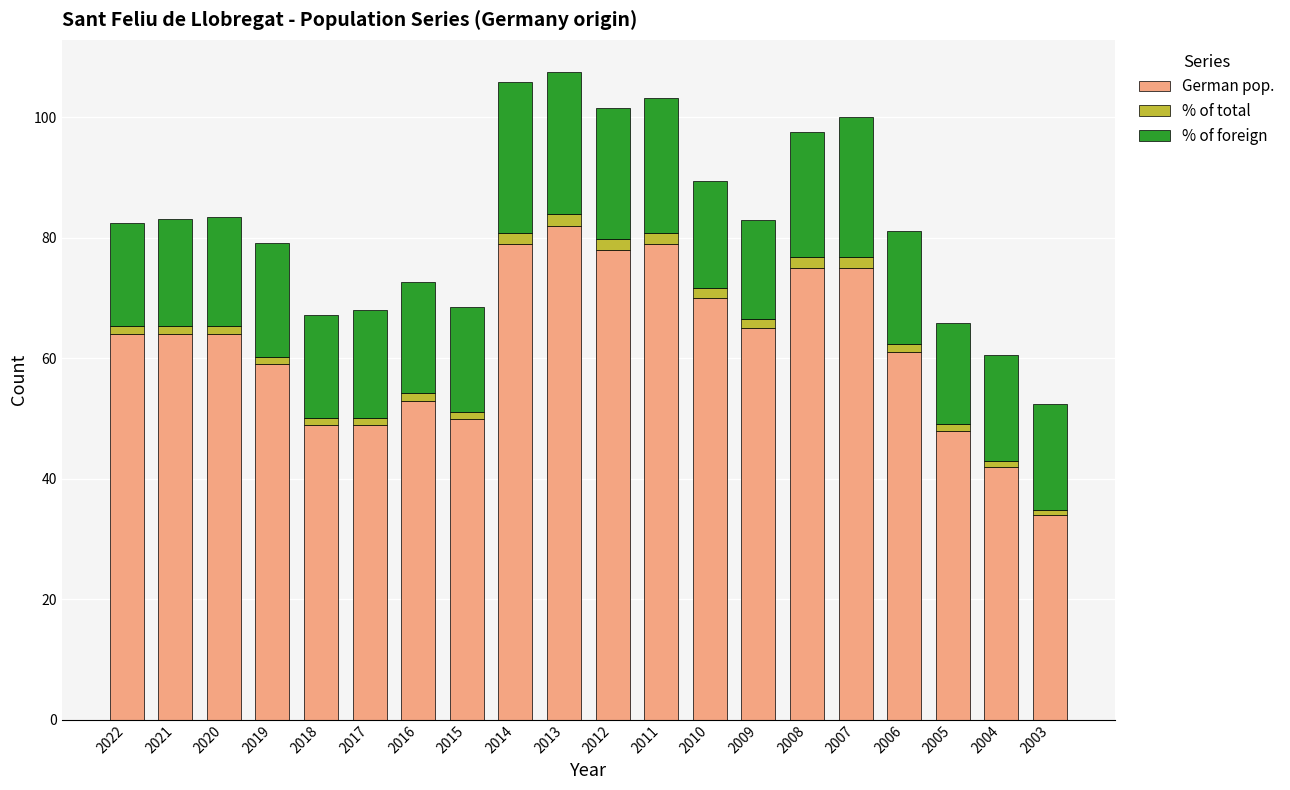

Which category has the highest value in the German pop. series?

2013